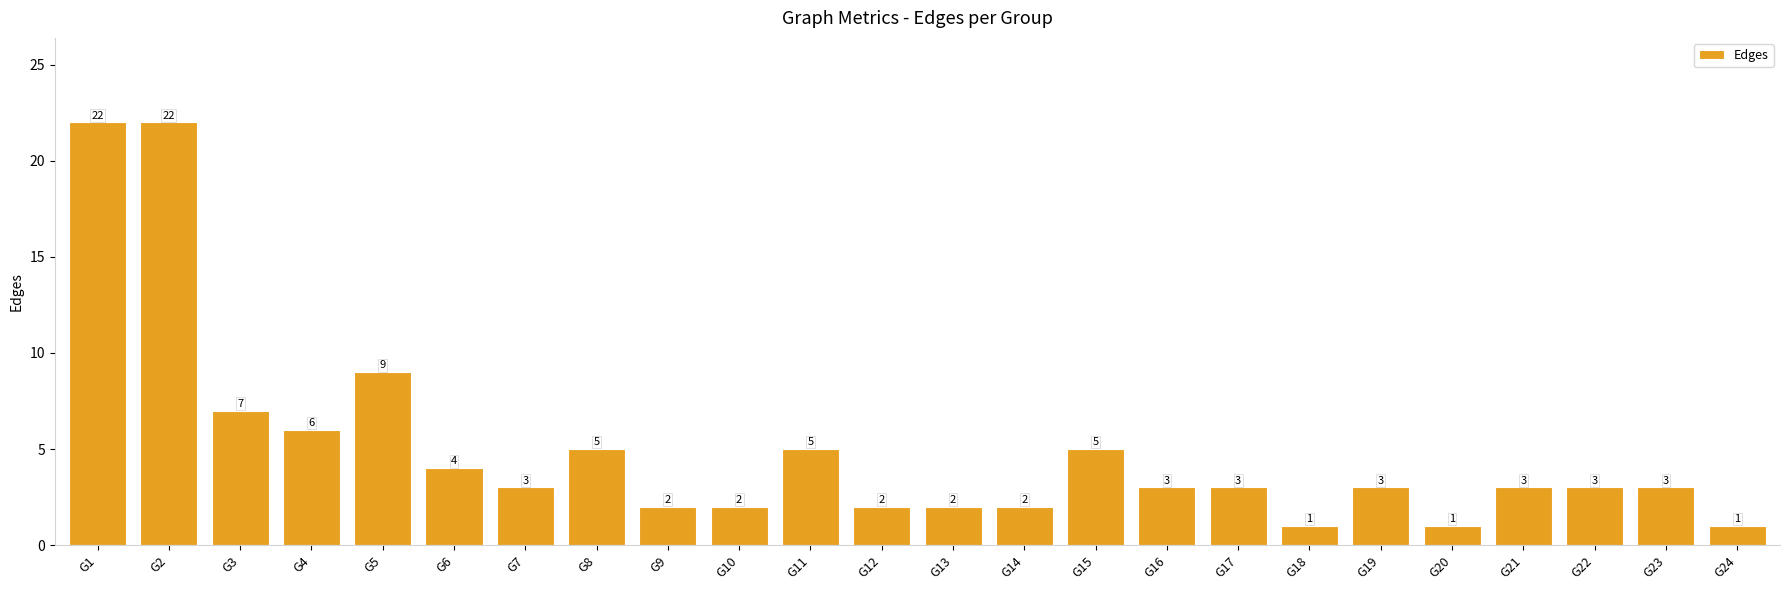

Are the bars grouped side by side (vs. stacked)?

No